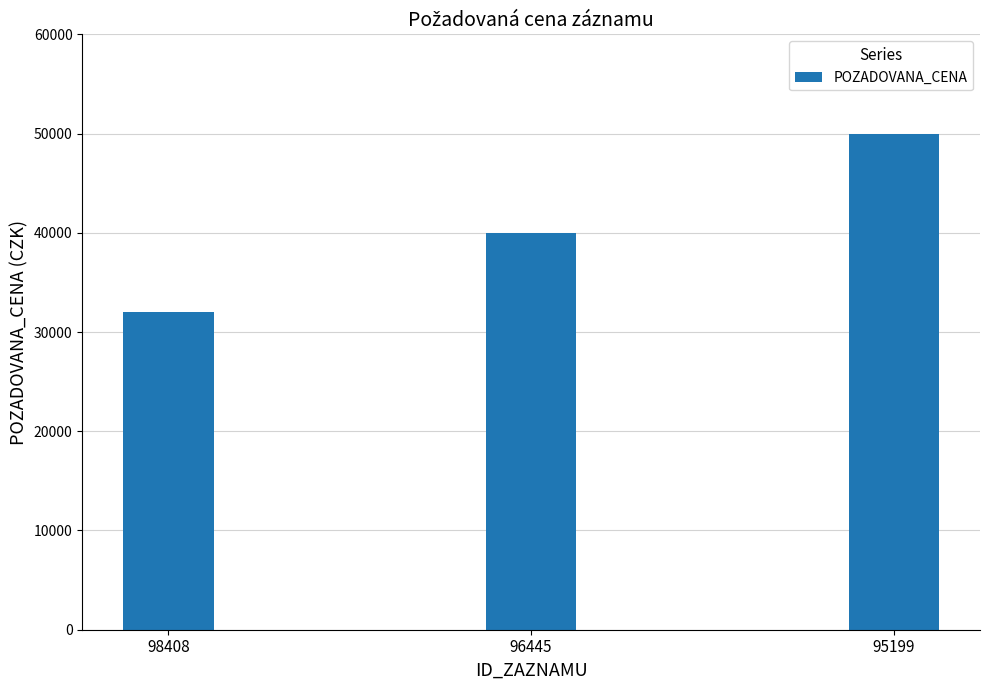

What value does the data have at 98408?

32000